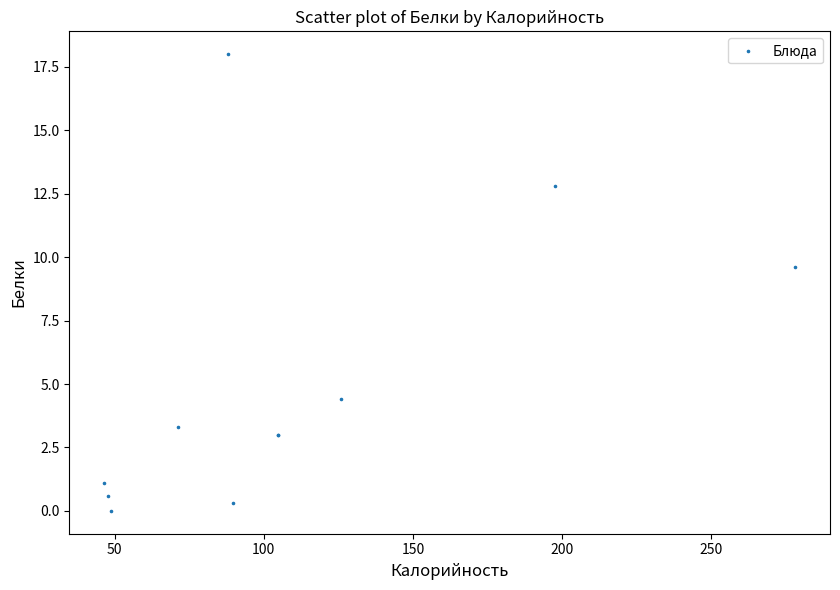

What Y value in the scatter plot is closest to 9?

9.6